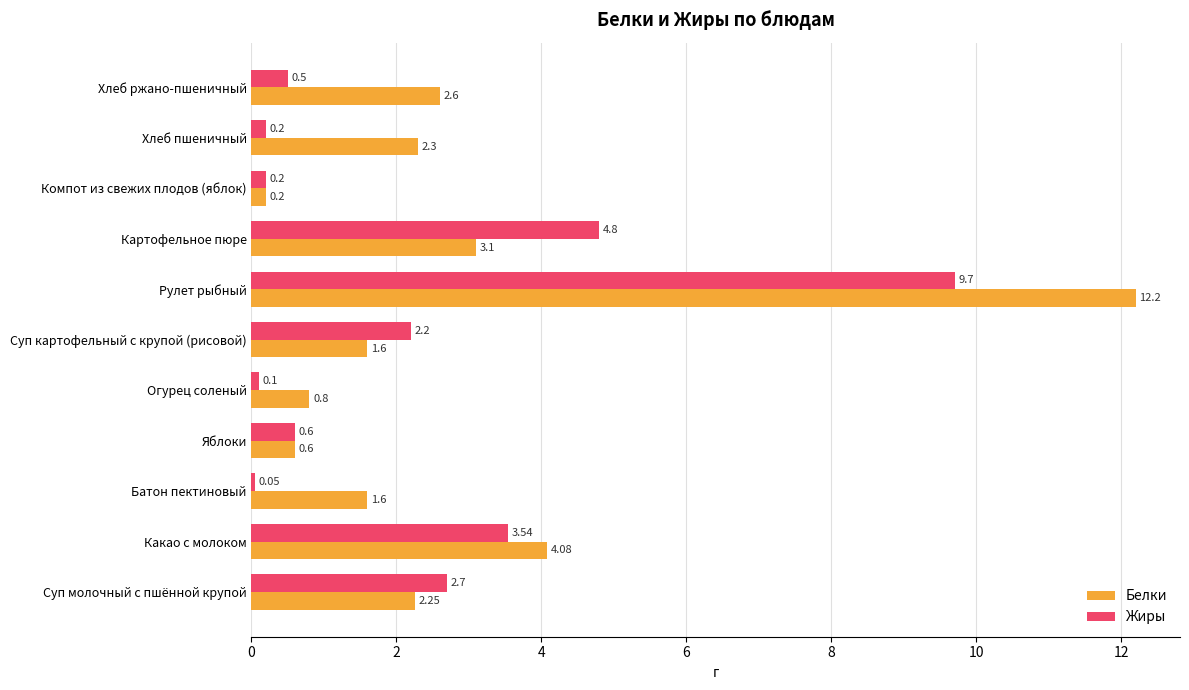

What is the spread (max minus min) of values at Суп картофельный с крупой (рисовой)?

0.6